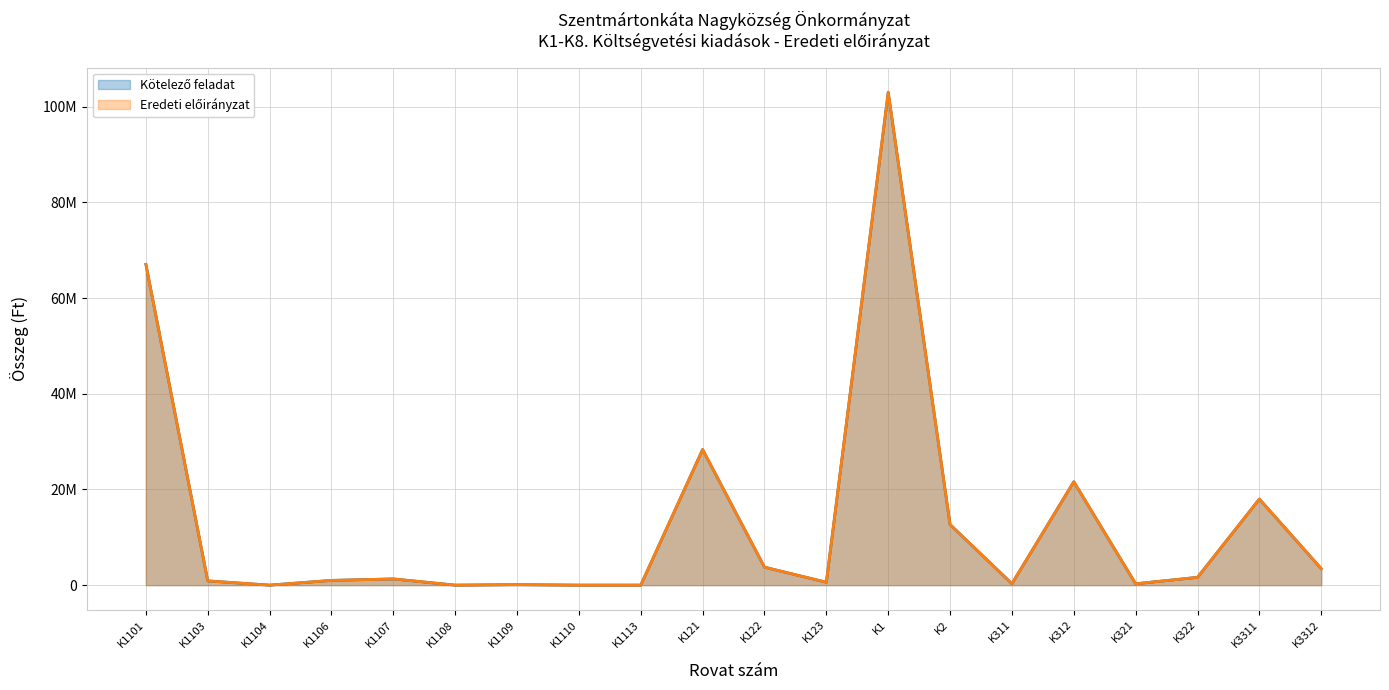

Reading left to right, transcribe all the data shown in this chart.

Kötelező feladat: 67057861.0	885901.0	0.0	990502.0	1296000.0	0.0	100000.0	0.0	0.0	28351656.0	3754000.0	600000.0	103035920.0	12671285.6	300000.0	21621955.0	280000.0	1631000.0	18000000.0	3450000.0
Eredeti előirányzat: 67057861.0	885901.0	0.0	990502.0	1296000.0	0.0	100000.0	0.0	0.0	28351656.0	3754000.0	600000.0	103035920.0	12671285.6	300000.0	21621955.0	280000.0	1631000.0	18000000.0	3450000.0